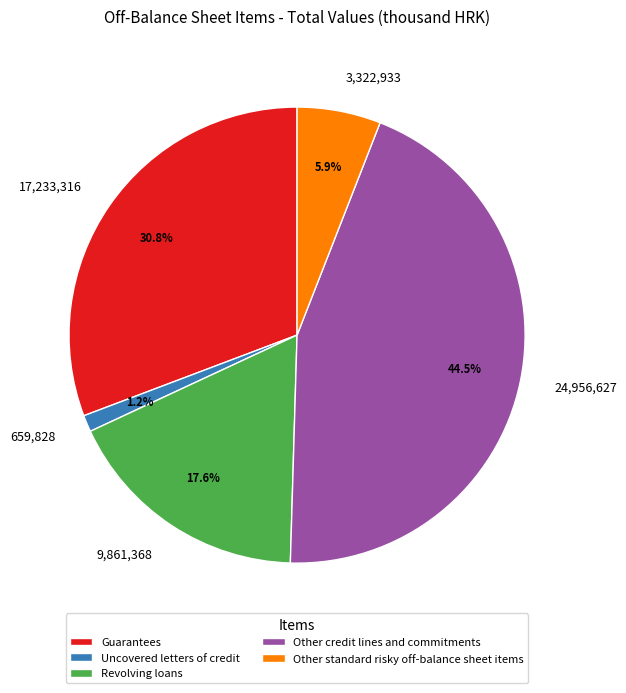

How many slices are in this pie chart?

5